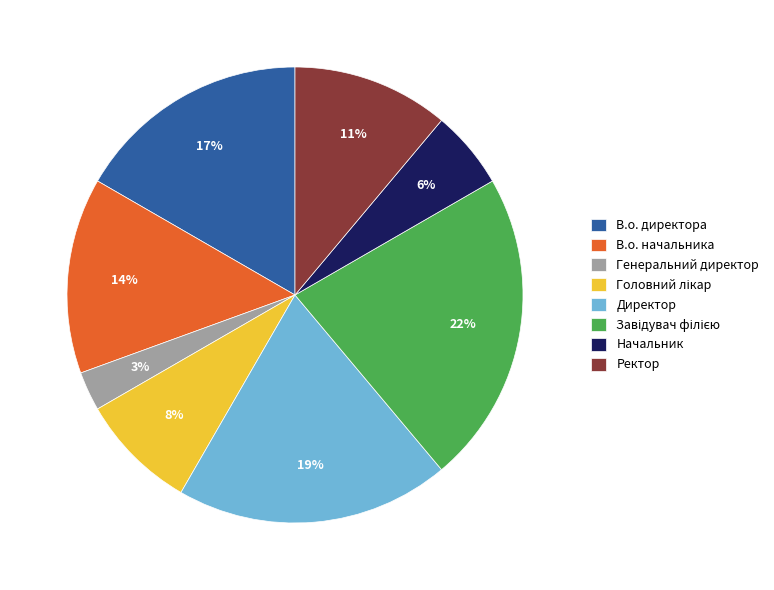

Combined, do Директор and Генеральний директор account for over 50%?

No